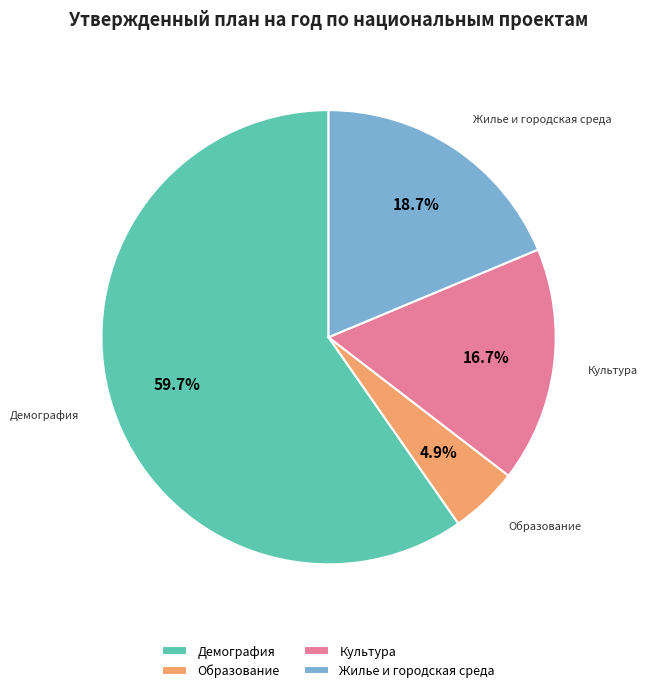

Rank the categories by value from lowest to highest.

Образование, Культура, Жилье и городская среда, Демография